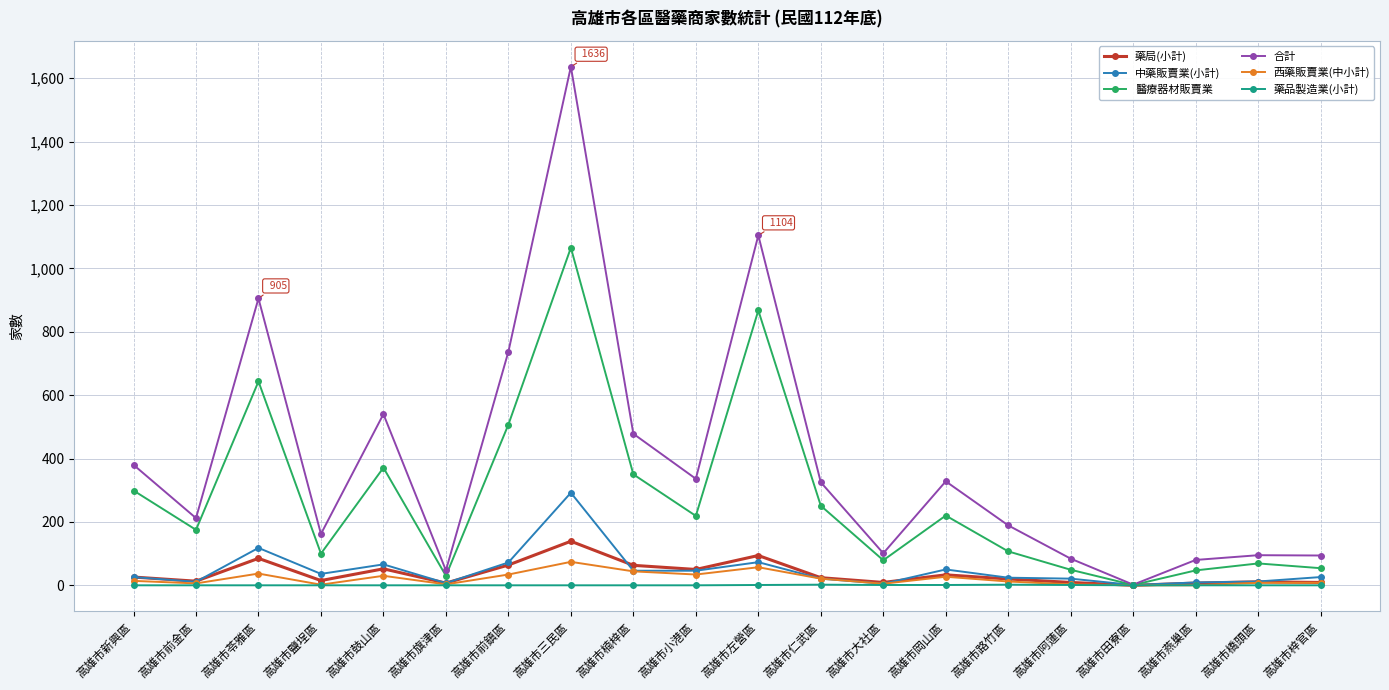

At which category does 中藥販賣業(小計) reach its first local peak?

高雄市苓雅區